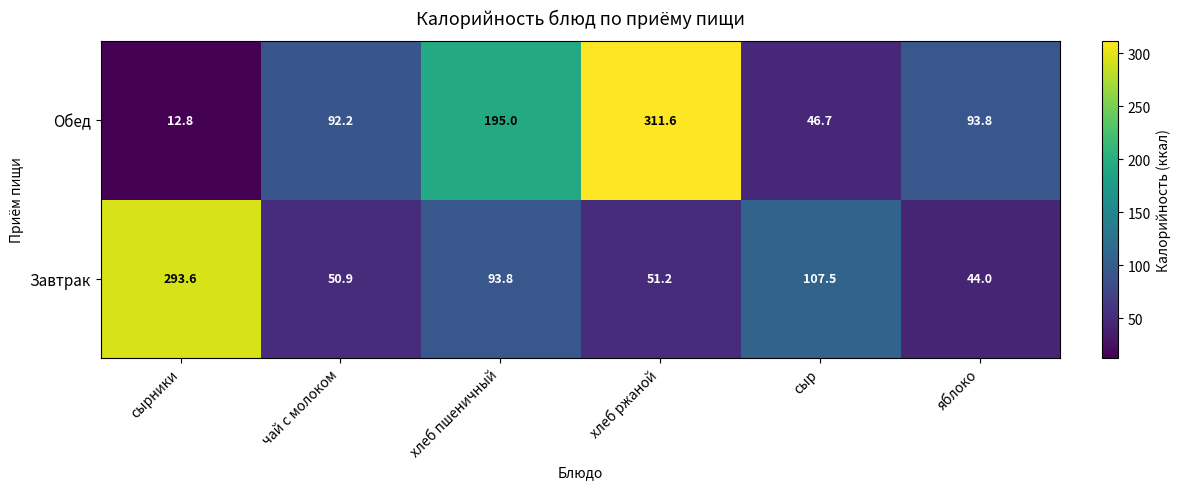

How many data points in Обед are above 93?

3